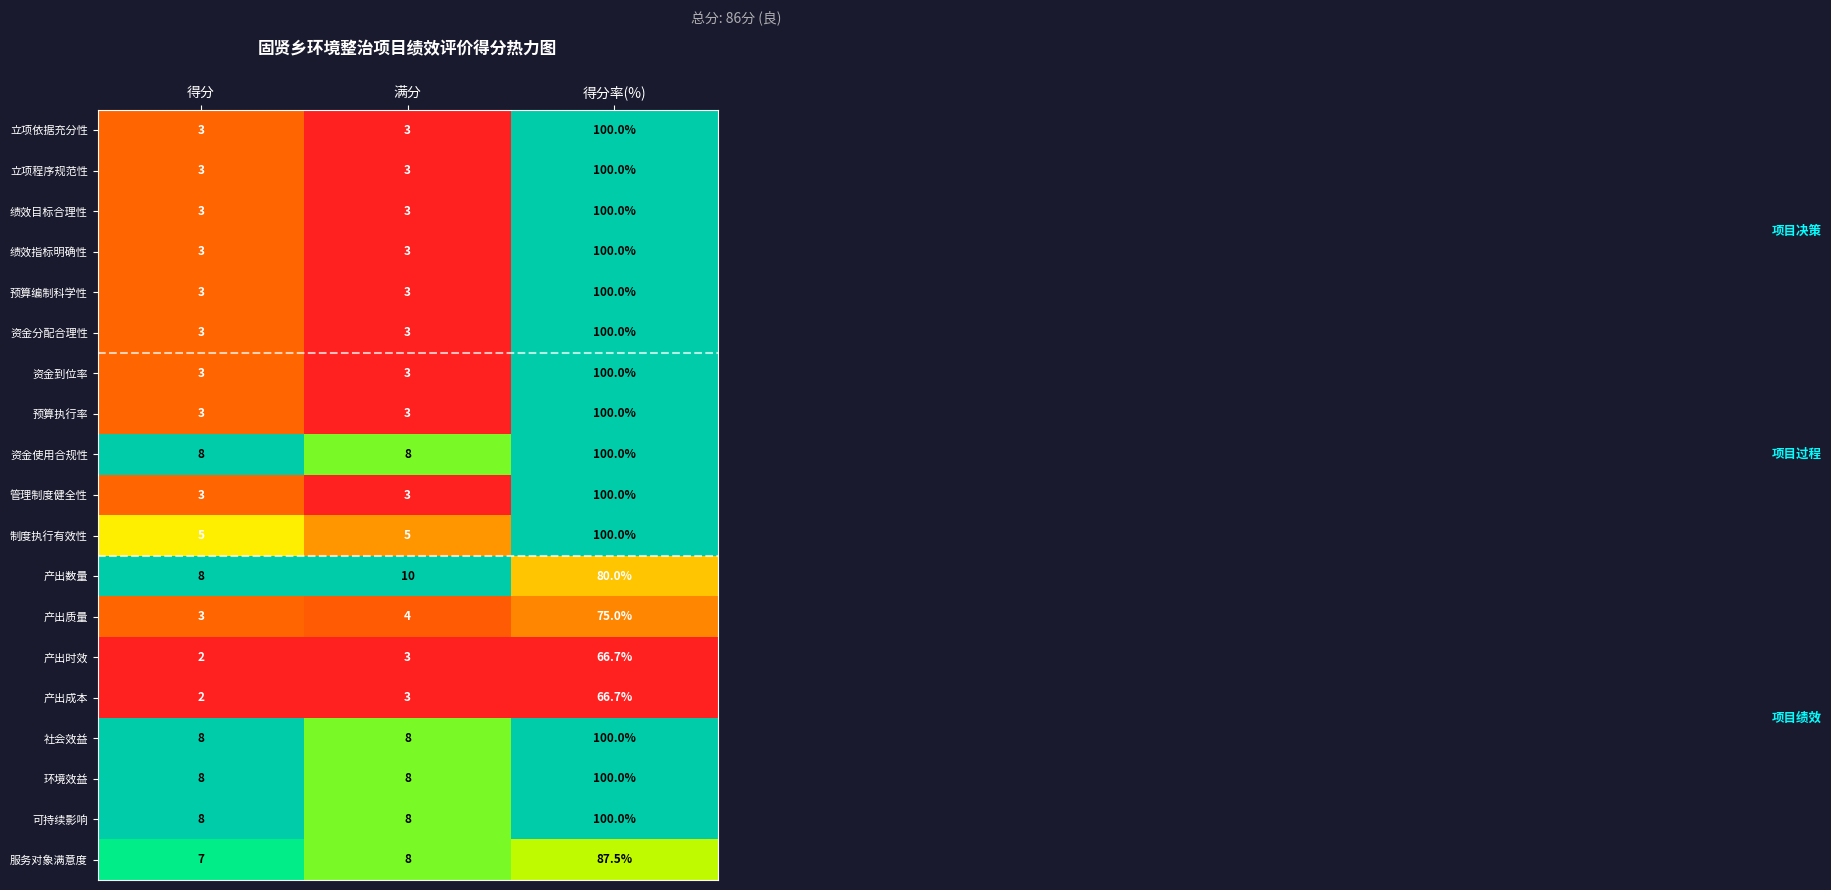

The 产出时效 series shows 4.6 at 满分. True or false?

False